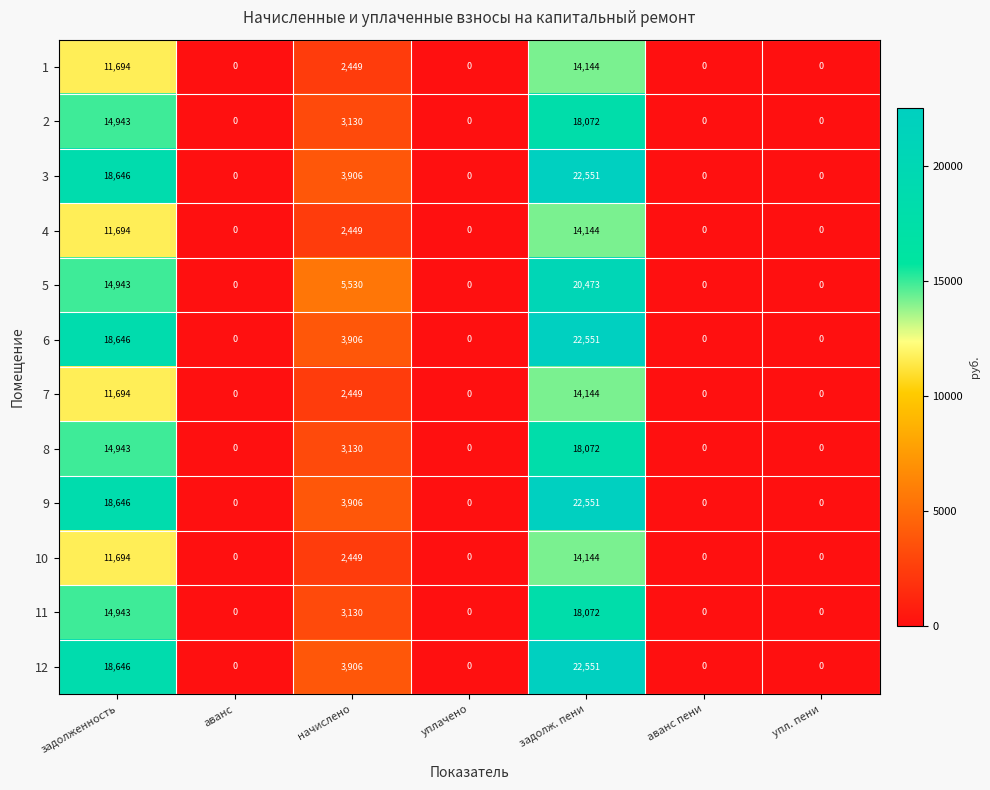

What is the spread (max minus min) of values at задолж. пени?

8407